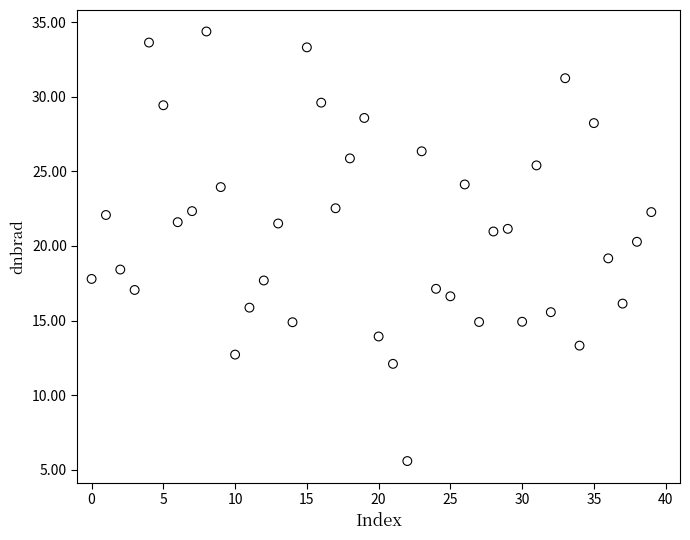

What is the range of Y values (max minus min)?

28.8